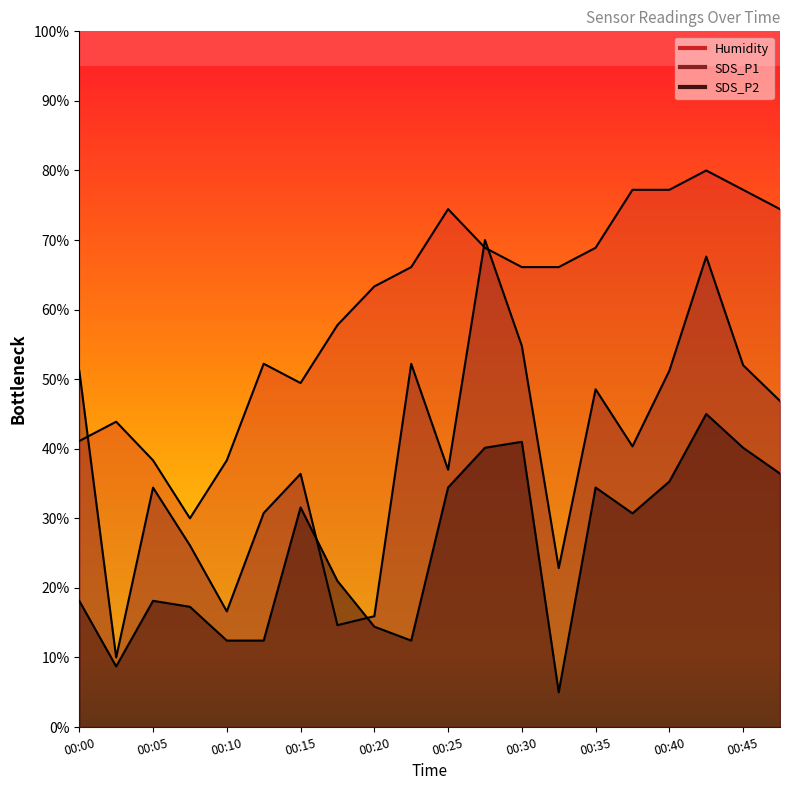

How many values in the Humidity series exceed 66?

11